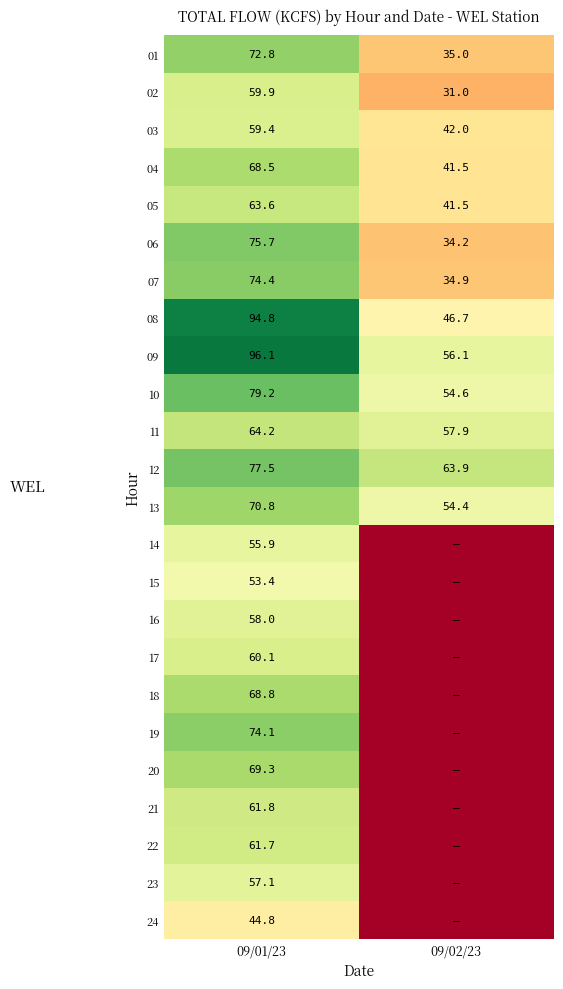

The value of 23 at 09/01/23 is 96.4. True or false?

False